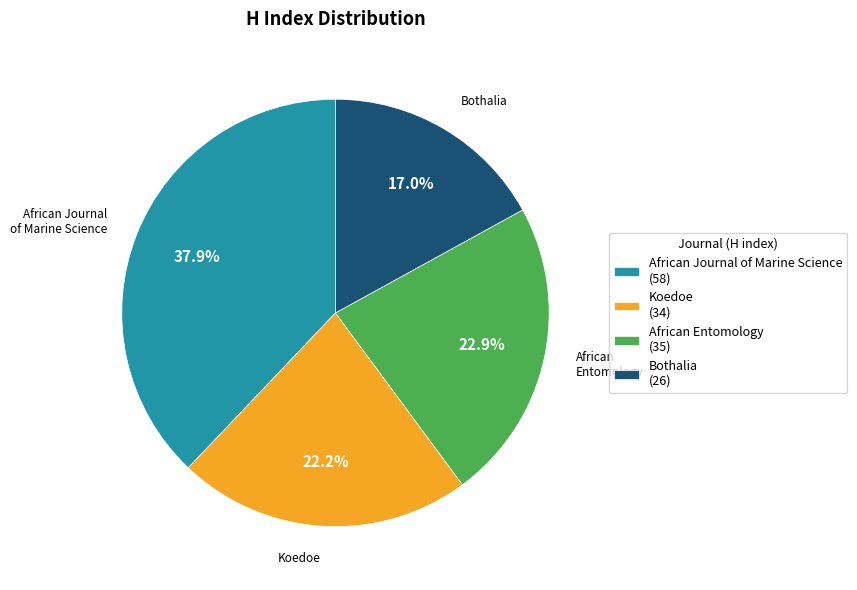

Is it true that Bothalia is 11% of the pie?

False